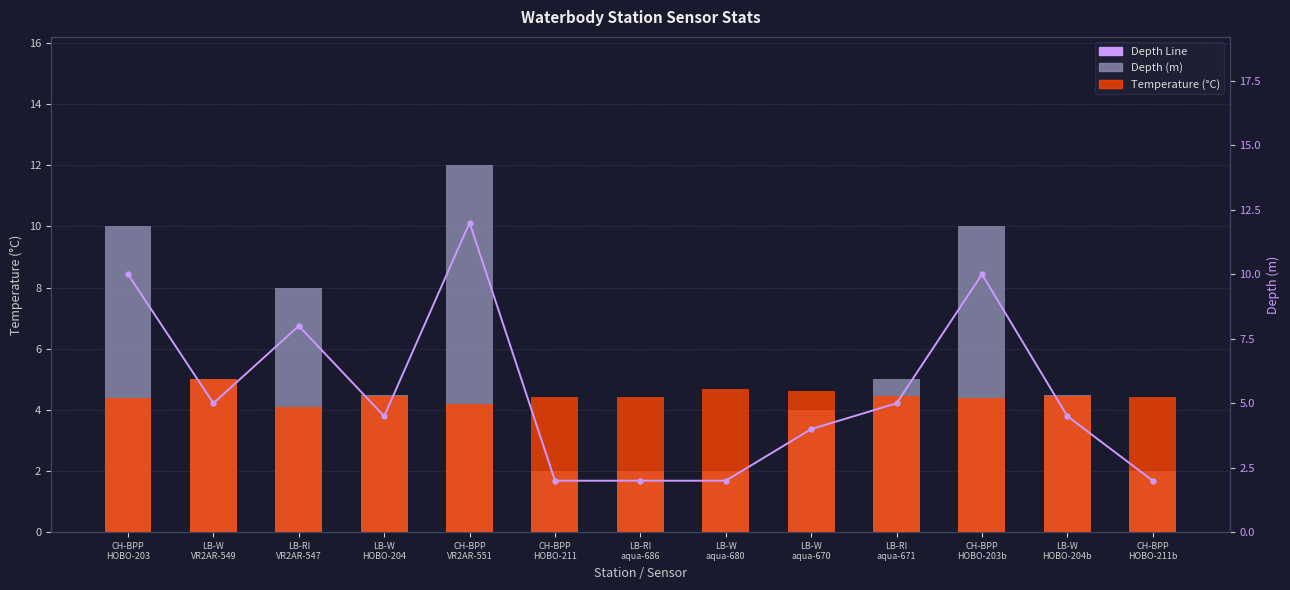

Reading left to right, list all the values displayed in this chart.

Depth (m): CH-BPP
HOBO-203=10.0	LB-W
VR2AR-549=5.0	LB-RI
VR2AR-547=8.0	LB-W
HOBO-204=4.5	CH-BPP
VR2AR-551=12.0	CH-BPP
HOBO-211=2.0	LB-RI
aqua-686=2.0	LB-W
aqua-680=2.0	LB-W
aqua-670=4.0	LB-RI
aqua-671=5.0	CH-BPP
HOBO-203b=10.0	LB-W
HOBO-204b=4.5	CH-BPP
HOBO-211b=2.0
Temperature (°C): CH-BPP
HOBO-203=4.4	LB-W
VR2AR-549=5.0	LB-RI
VR2AR-547=4.1	LB-W
HOBO-204=4.5	CH-BPP
VR2AR-551=4.2	CH-BPP
HOBO-211=4.4	LB-RI
aqua-686=4.4	LB-W
aqua-680=4.7	LB-W
aqua-670=4.6	LB-RI
aqua-671=4.5	CH-BPP
HOBO-203b=4.4	LB-W
HOBO-204b=4.5	CH-BPP
HOBO-211b=4.4
Depth Line: CH-BPP
HOBO-203=10.0	LB-W
VR2AR-549=5.0	LB-RI
VR2AR-547=8.0	LB-W
HOBO-204=4.5	CH-BPP
VR2AR-551=12.0	CH-BPP
HOBO-211=2.0	LB-RI
aqua-686=2.0	LB-W
aqua-680=2.0	LB-W
aqua-670=4.0	LB-RI
aqua-671=5.0	CH-BPP
HOBO-203b=10.0	LB-W
HOBO-204b=4.5	CH-BPP
HOBO-211b=2.0